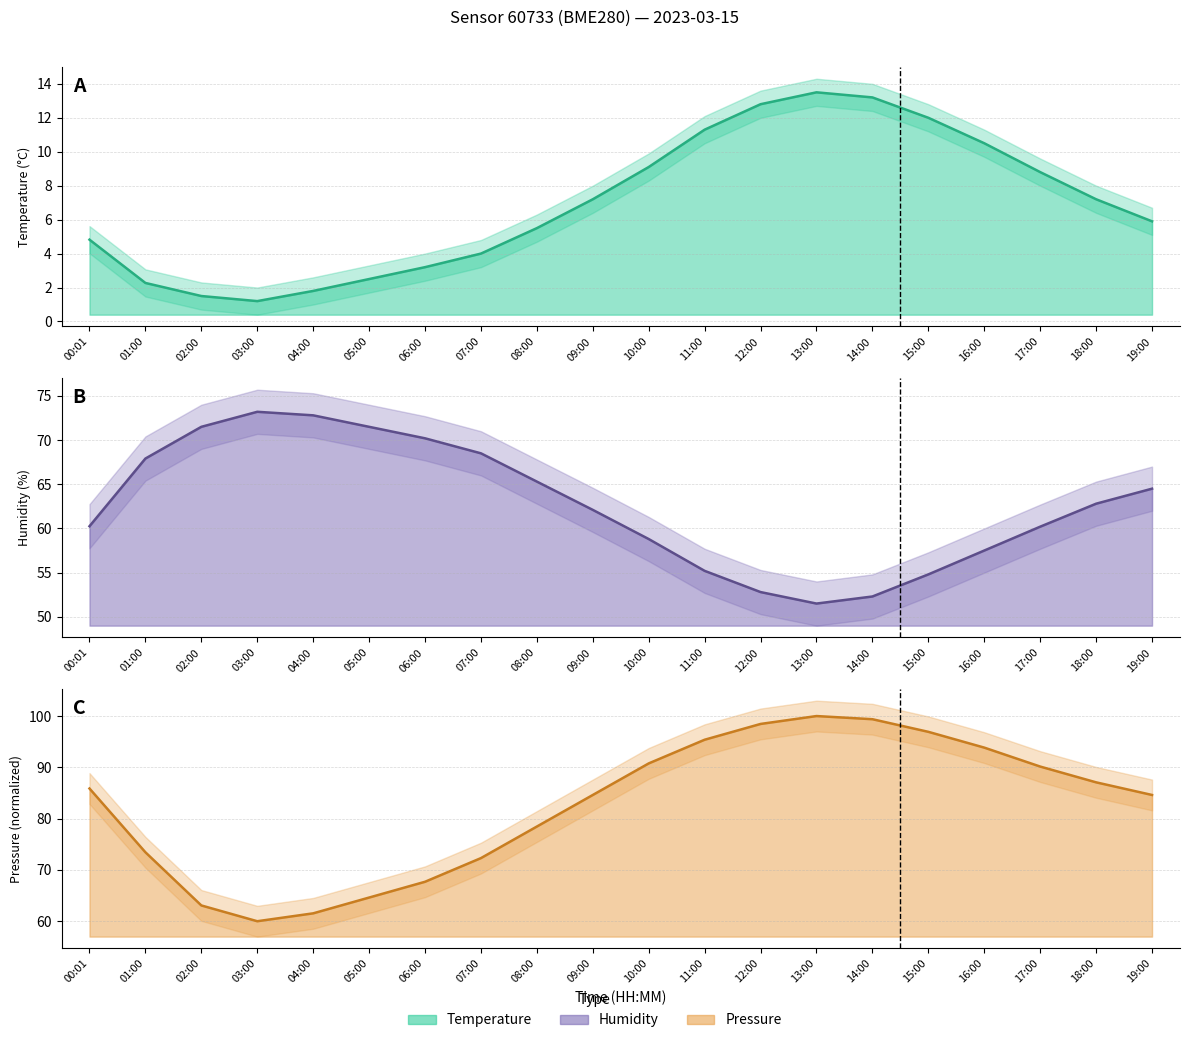

Reading right to left, extract all data points from this chart.

temperature line: 5.9	7.2	8.8	10.5	12.0	13.2	13.5	12.8	11.3	9.1	7.2	5.5	4.0	3.2	2.5	1.8	1.2	1.5	2.3	4.8
humidity line: 64.5	62.8	60.2	57.5	54.8	52.3	51.5	52.8	55.2	58.8	62.1	65.3	68.5	70.2	71.5	72.8	73.2	71.5	67.9	60.2
pressure_norm line: 84.6	87.1	90.2	93.8	96.9	99.4	100.0	98.5	95.4	90.8	84.6	78.5	72.3	67.7	64.6	61.5	60.0	63.1	73.4	85.9